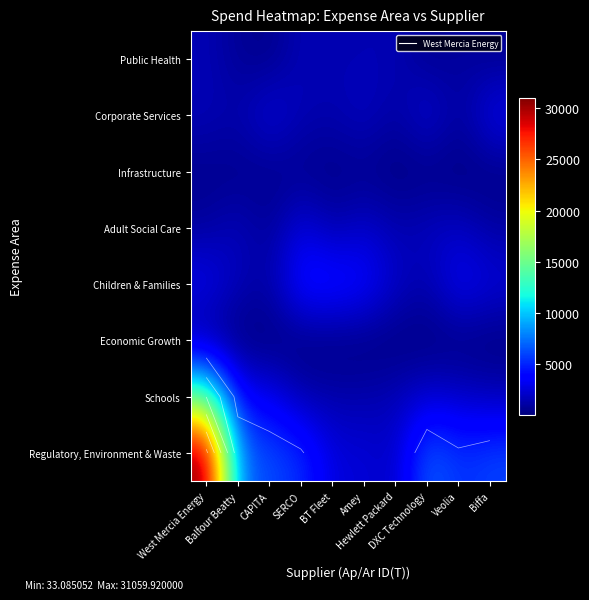

What is the minimum value shown in the chart?

33.1